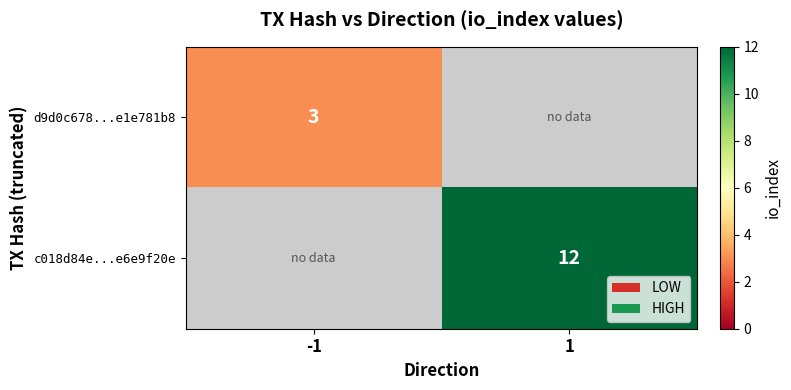

Is it true that c018d84e...e6e9f20e equals 21 at 1?

False